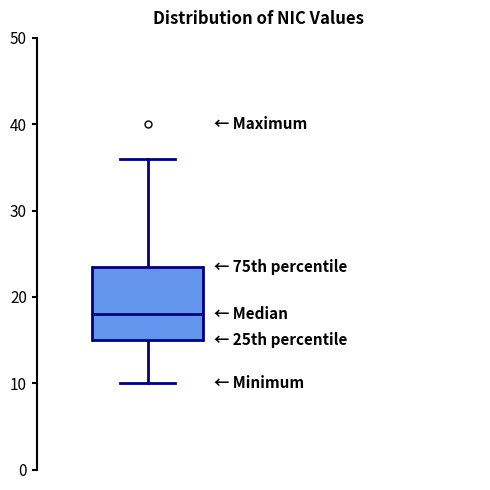

Read this box plot against the y-axis: the position of the median line, the range covered by the box, and the ends of both whiskers. The values are not printed on the chart, so give them approximately, as read against the axis.

median 18, box 15 to 24, whiskers 10 to 36